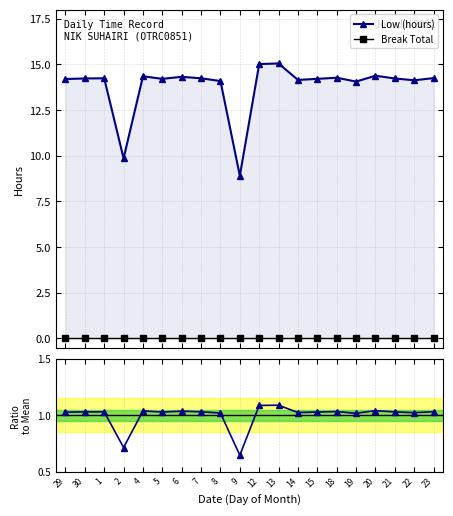

At which category does Low (hours) reach its first local valley?

2